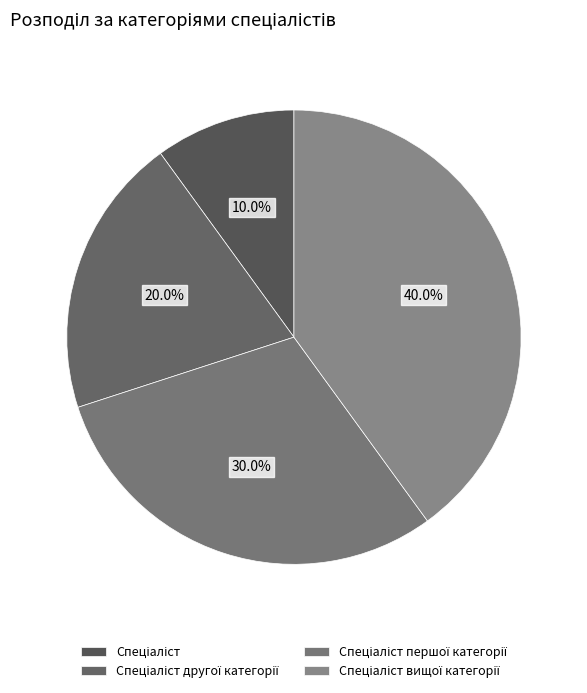

Count the number of slices in the pie.

4